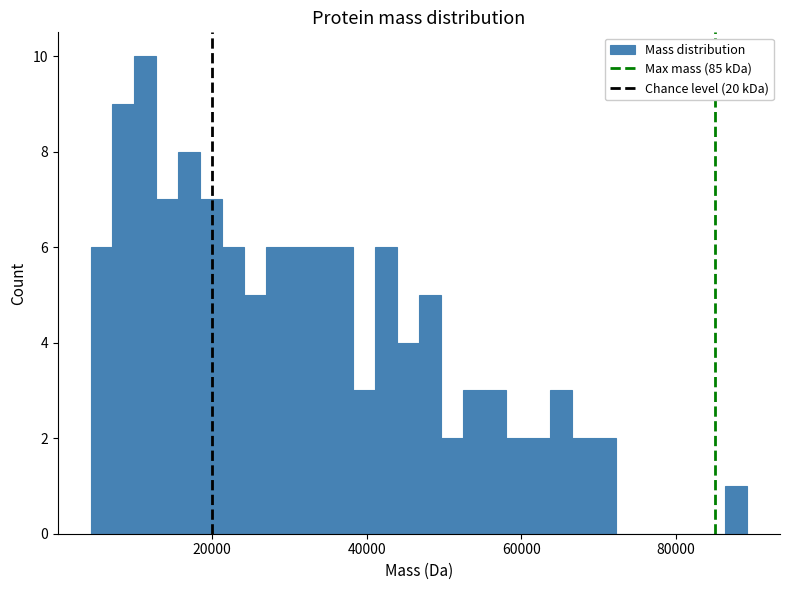

Read against the x-axis, roughly where is the centre of the tallest bar?

12000